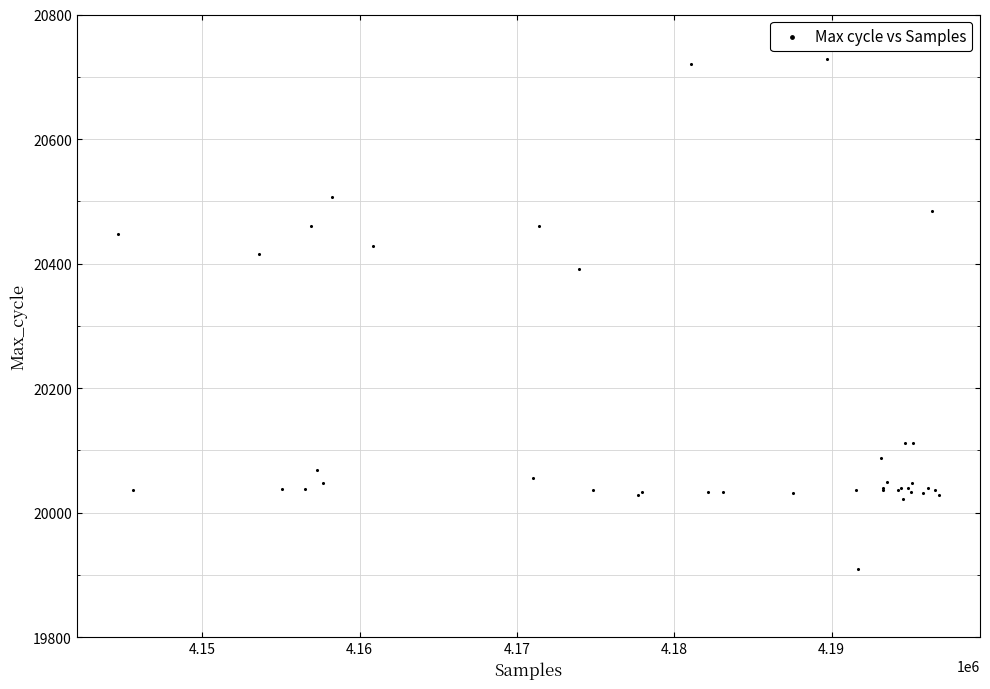

What Y value in the scatter plot is closest to 20319?

20392